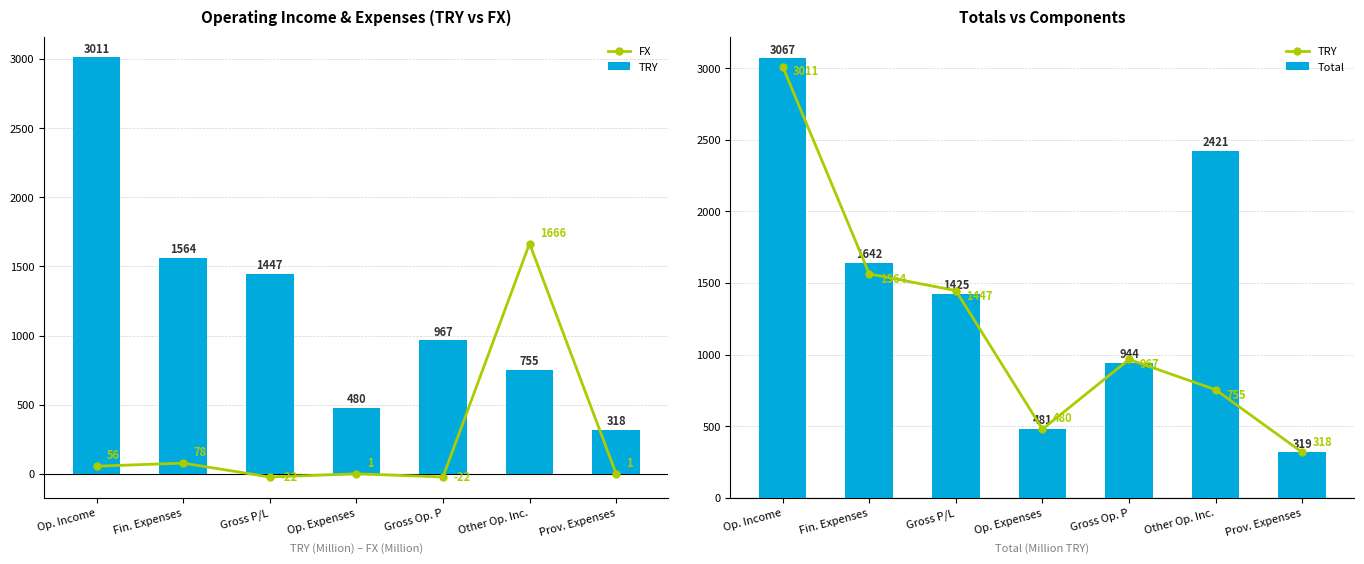

What is the smallest value displayed?

-22